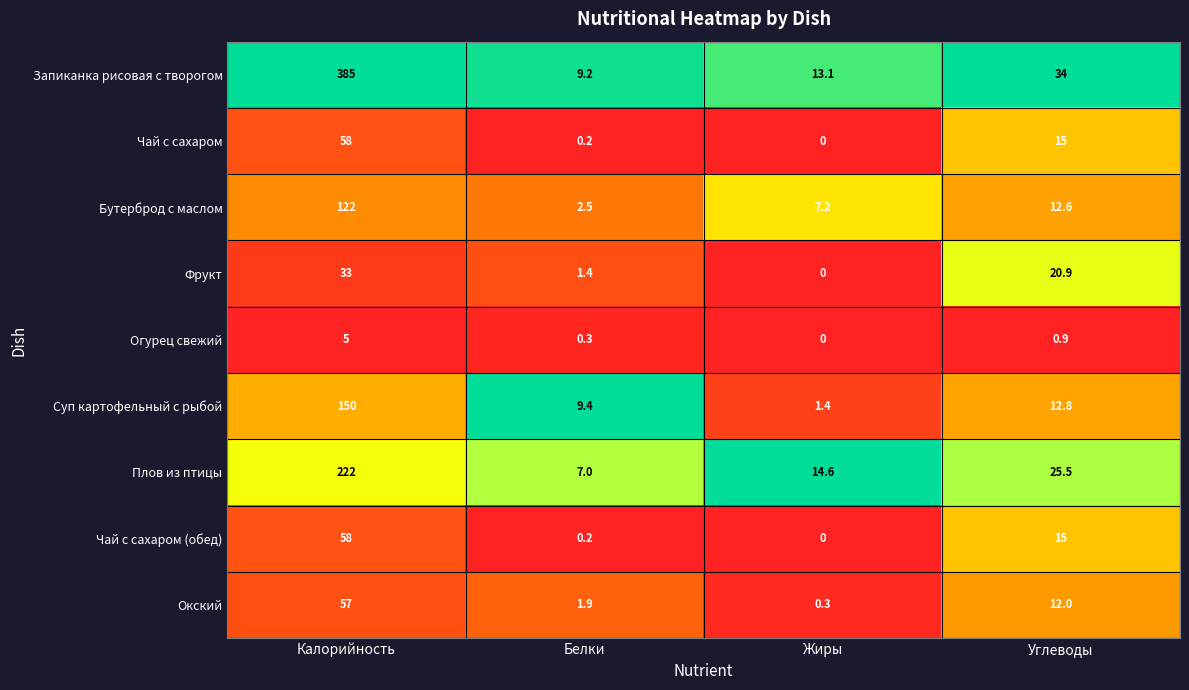

Where is Чай с сахаром nearest to the value 29?

Углеводы